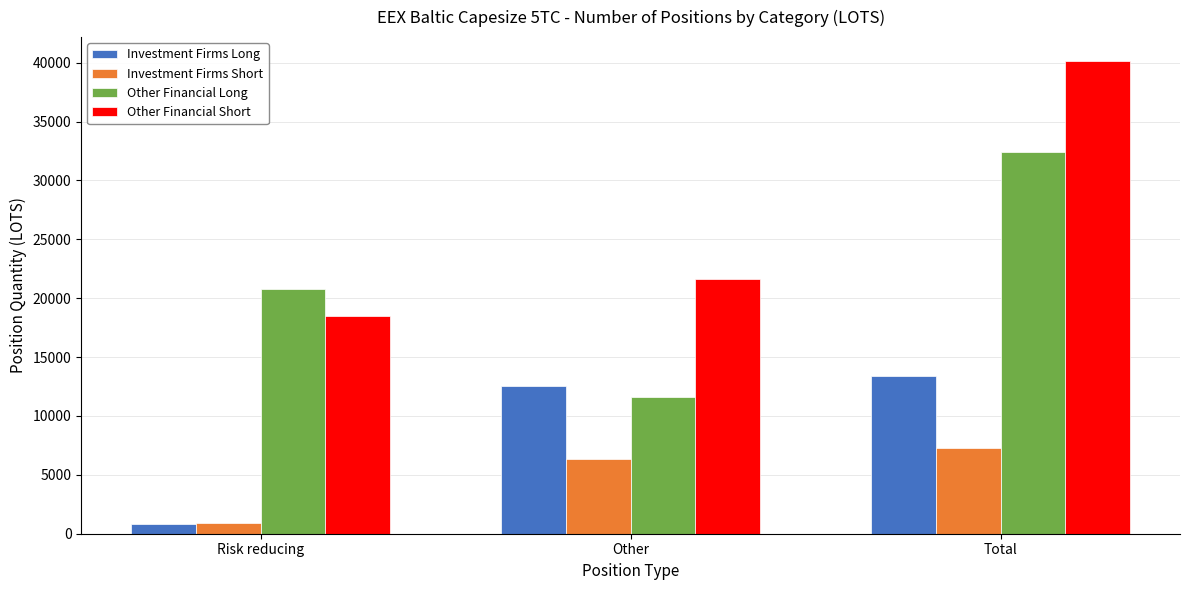

At Total, list the series in order from smallest to largest.

Investment Firms Short, Investment Firms Long, Other Financial Long, Other Financial Short